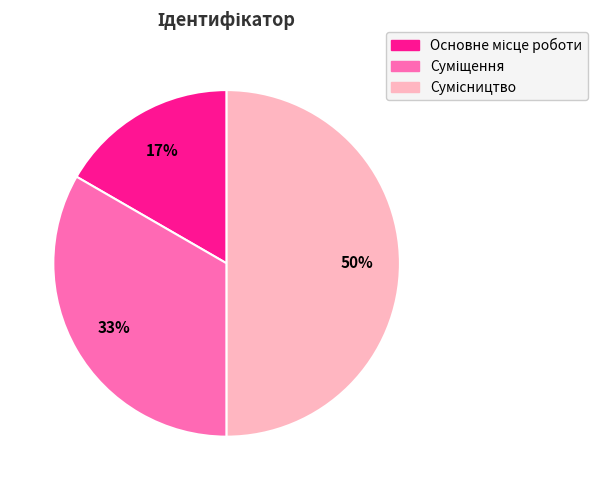

How many slices are in this pie chart?

3